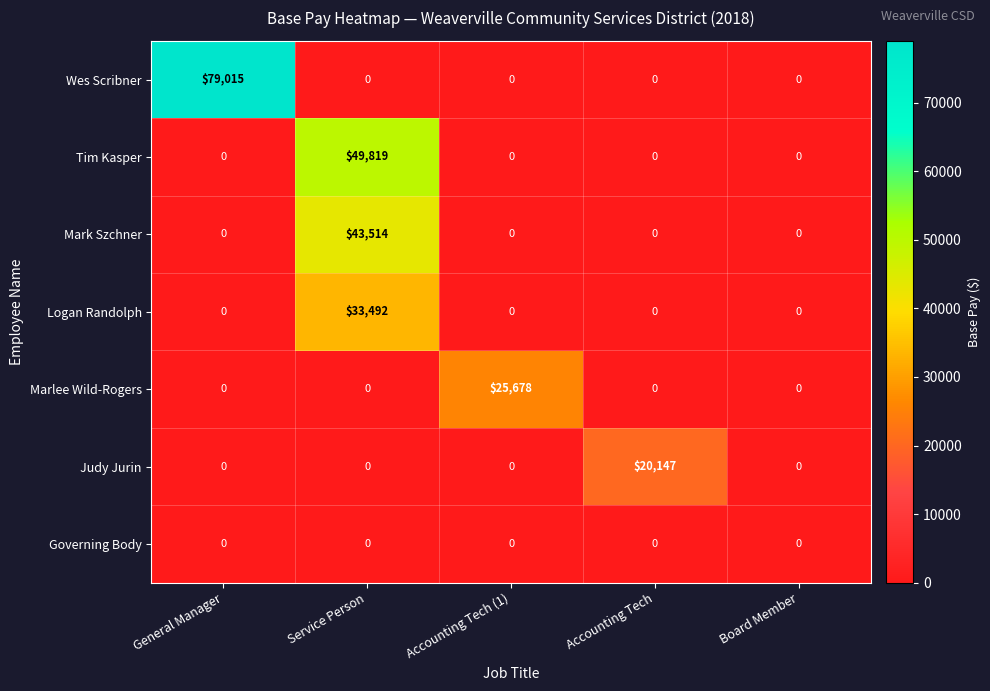

At how many categories does at least one series exceed 35609?

2